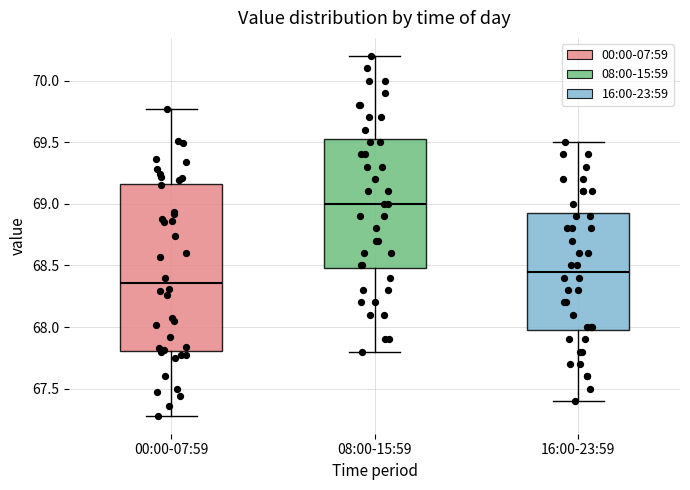

Comparing the boxes themselves (not the whiskers), which one is the tallest?

00:00-07:59